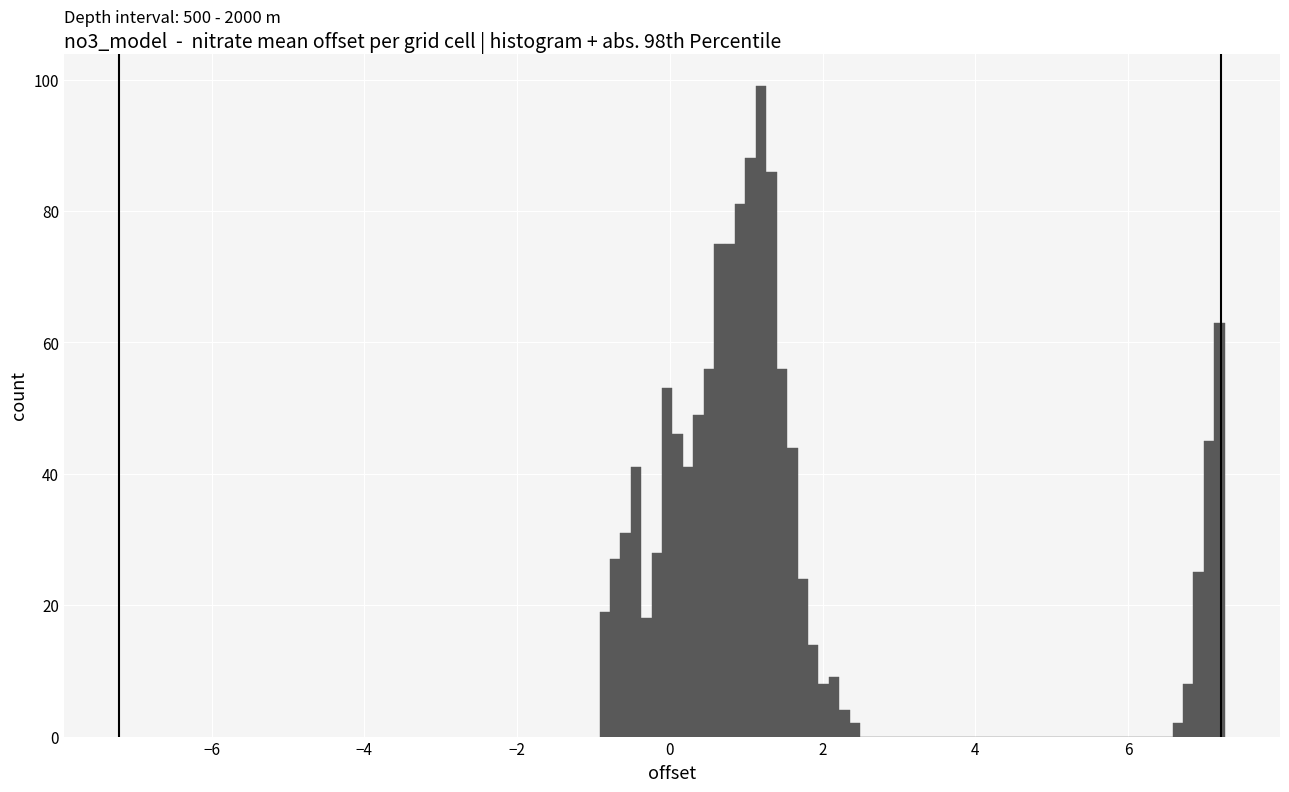

Read against the x-axis, roughly where is the centre of the tallest bar?

1.2